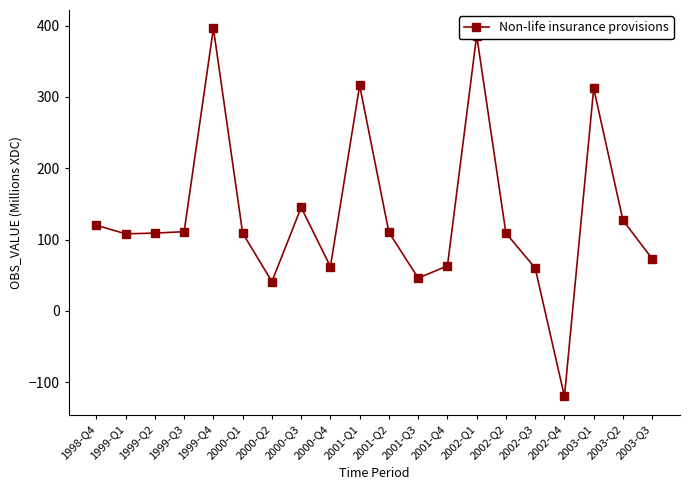

What is the ratio of the value at 2001-Q3 to the value at 2001-Q1?

0.1